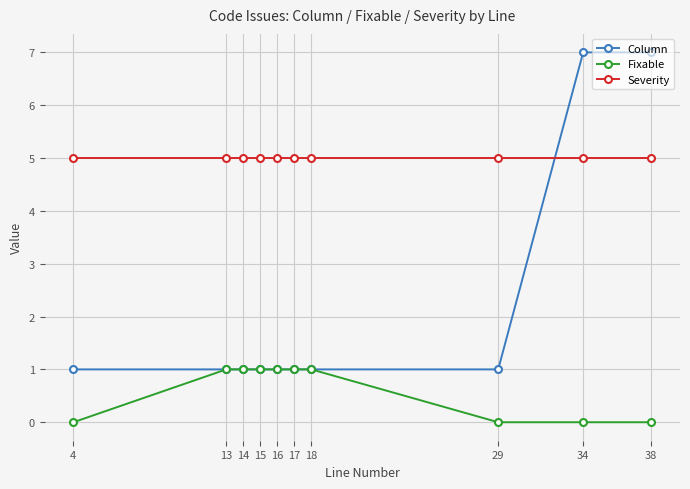

Reading right to left, what are all the values shown in this chart?

Column: 38=7	34=7	29=1	18=1	17=1	16=1	15=1	14=1	13=1	4=1
Fixable: 38=0	34=0	29=0	18=1	17=1	16=1	15=1	14=1	13=1	4=0
Severity: 38=5	34=5	29=5	18=5	17=5	16=5	15=5	14=5	13=5	4=5